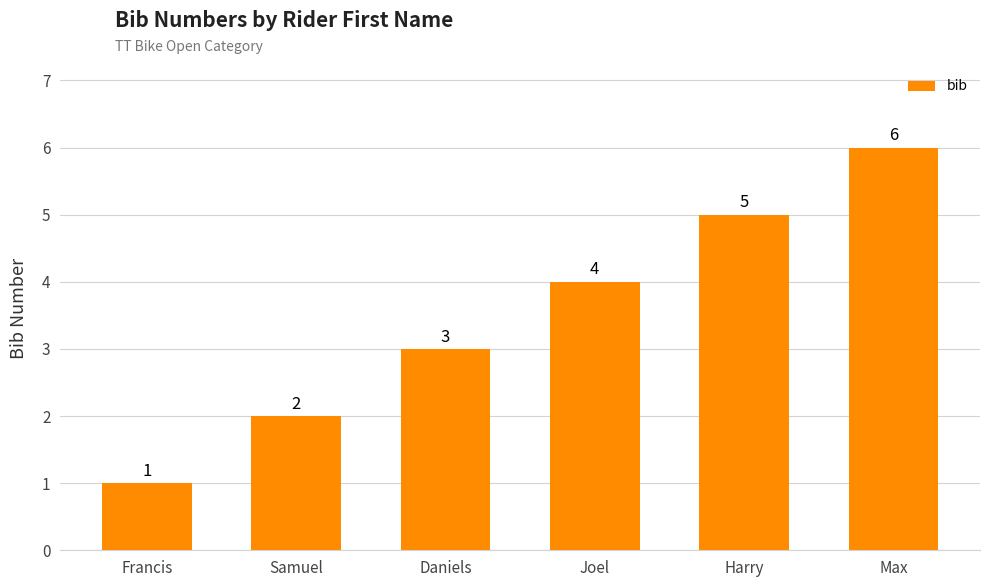

Rank the categories by value from highest to lowest.

Max, Harry, Joel, Daniels, Samuel, Francis